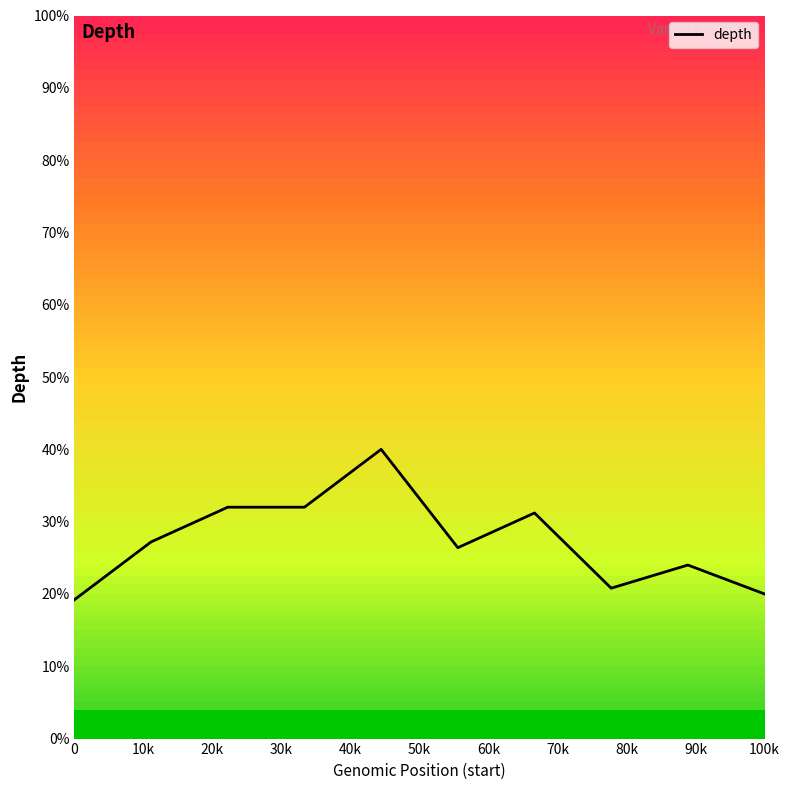

What is the label of the 8th point from the left?

70k